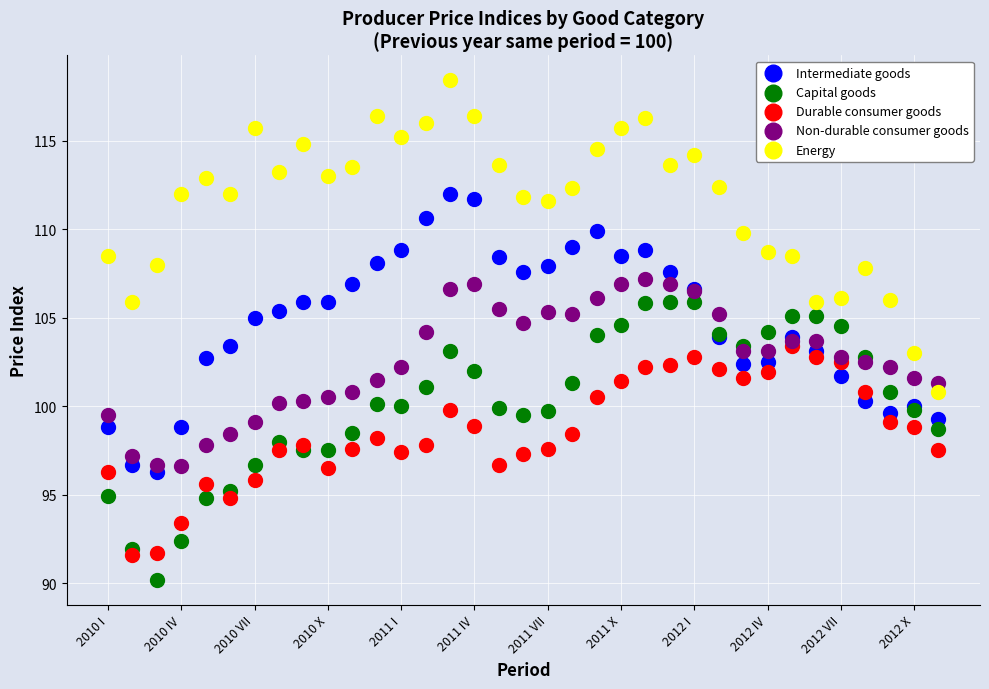

Which series has the largest Y range (max minus min)?

Energy